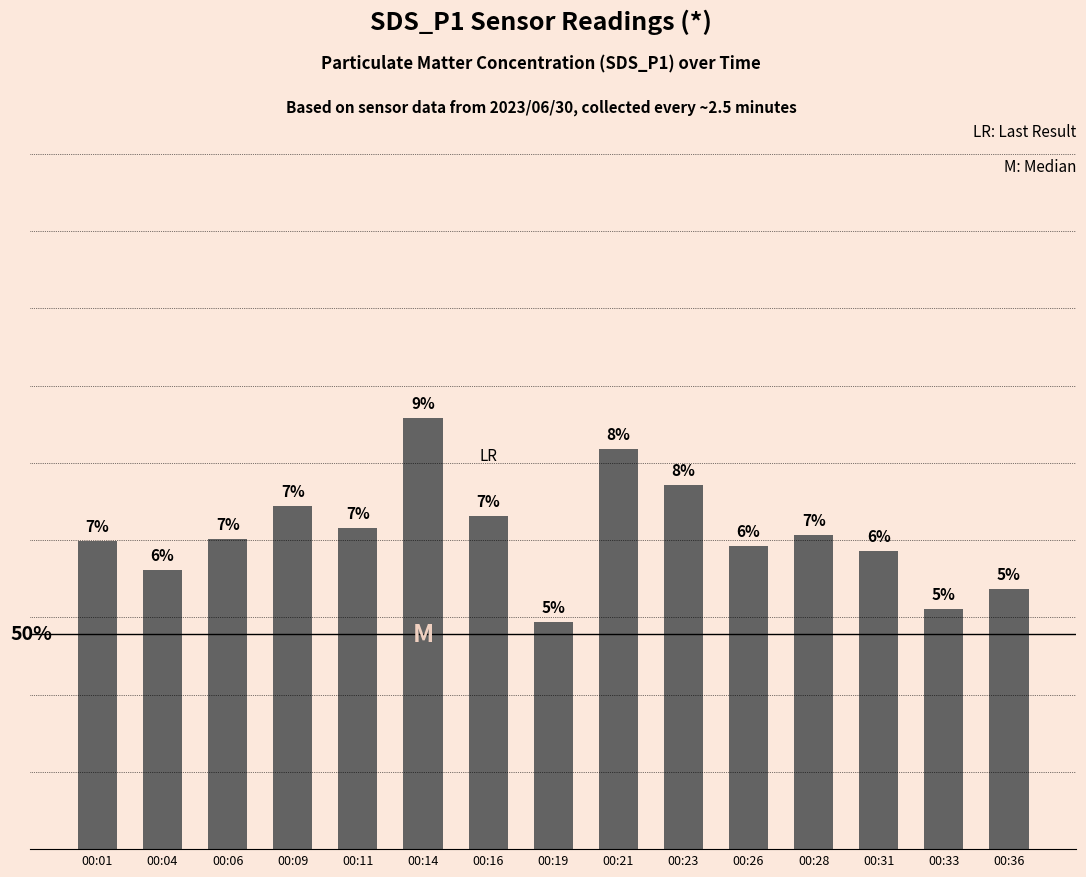

What is the change in value from 00:01 to 00:06?

+0.1